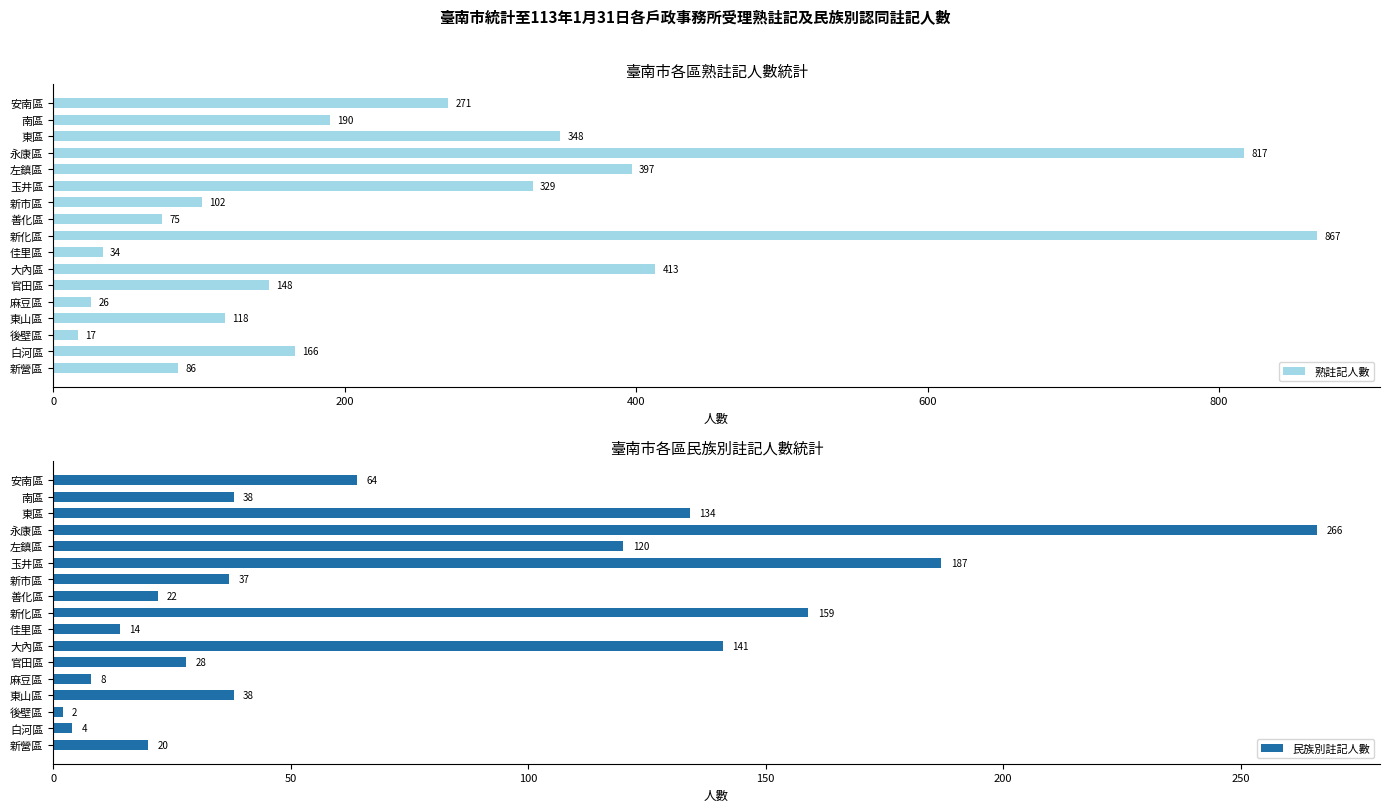

Does the chart contain stacked bars?

No